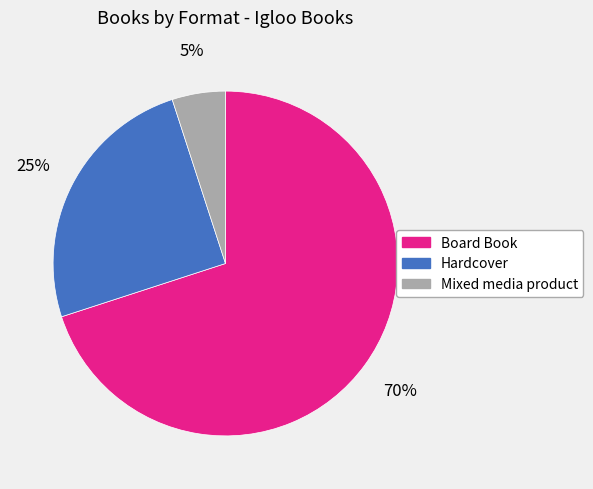

Combined, do Board Book and Mixed media product account for over 50%?

Yes